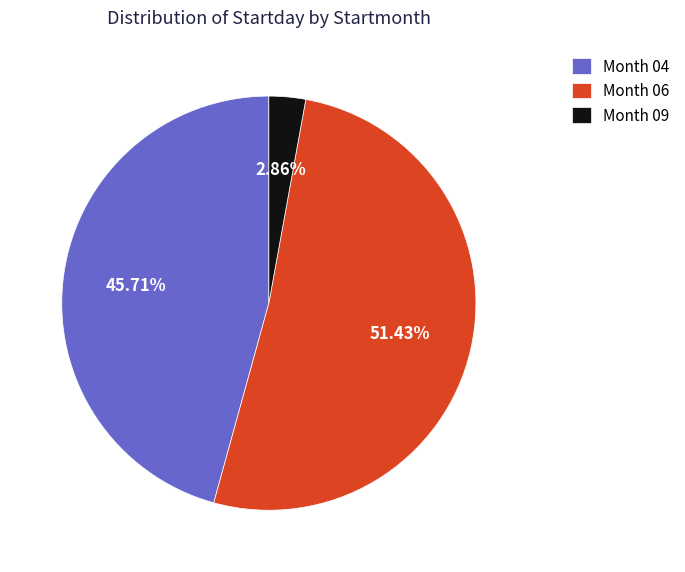

Rank the categories by value from highest to lowest.

Month 06, Month 04, Month 09